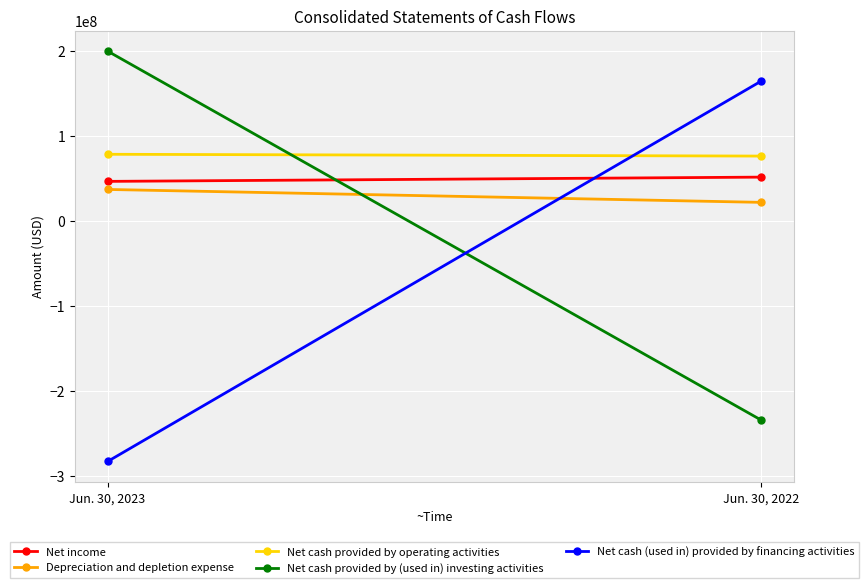

Between Jun. 30, 2023 and Jun. 30, 2022, which series saw the biggest shift?

Net cash (used in) provided by financing activities